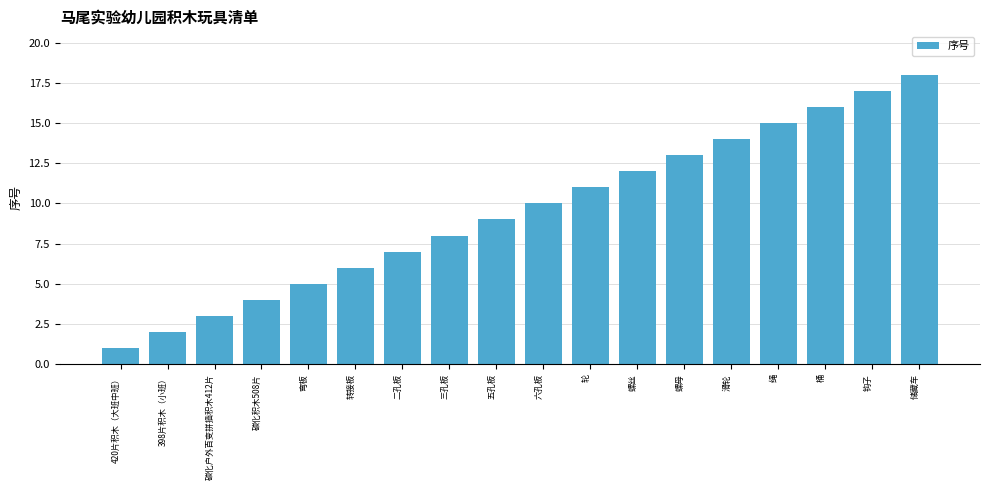

How many data points are less than 10?

9